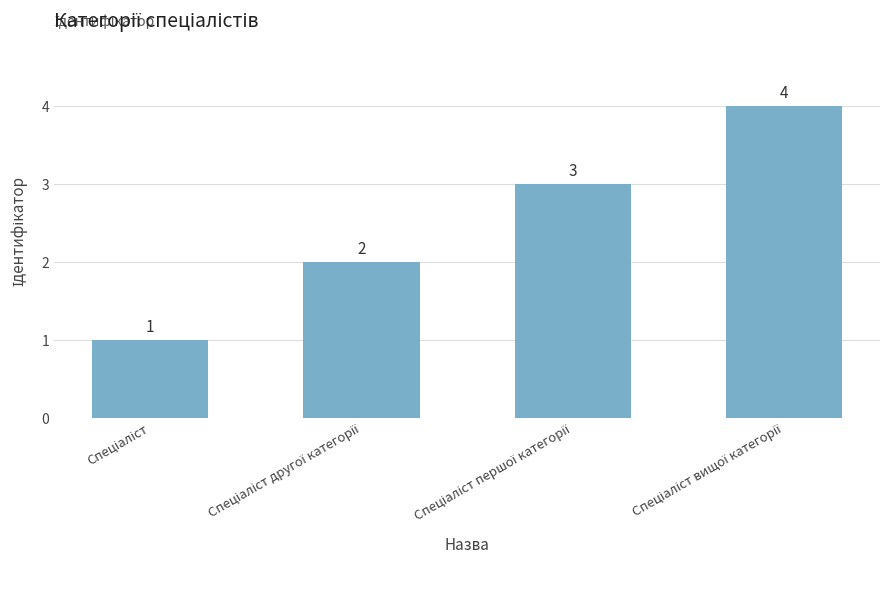

How many values are between 2 and 4?

3